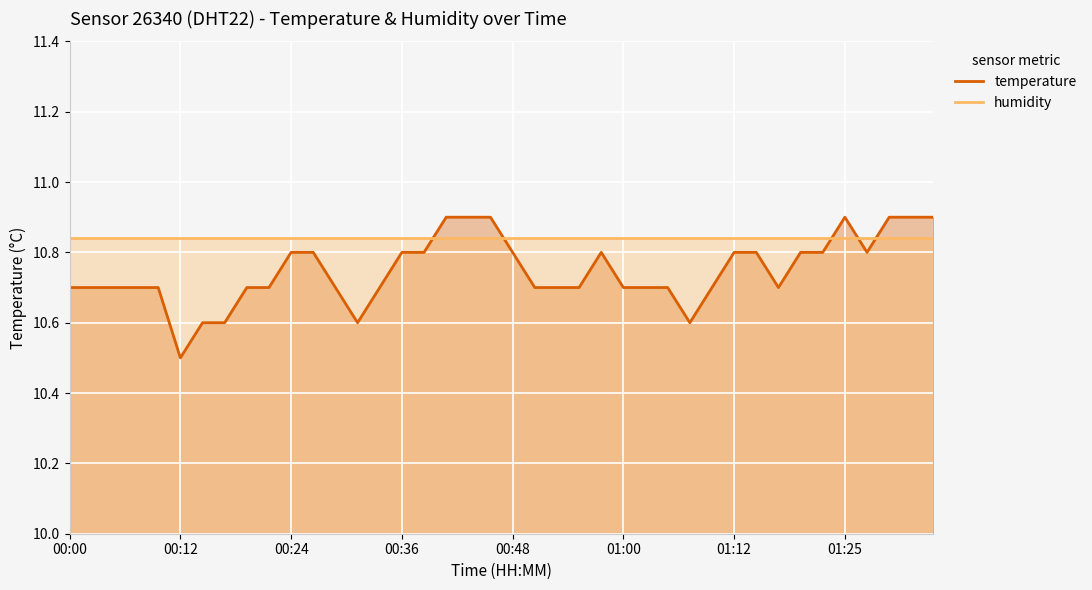

Count the number of categories in the chart.

40